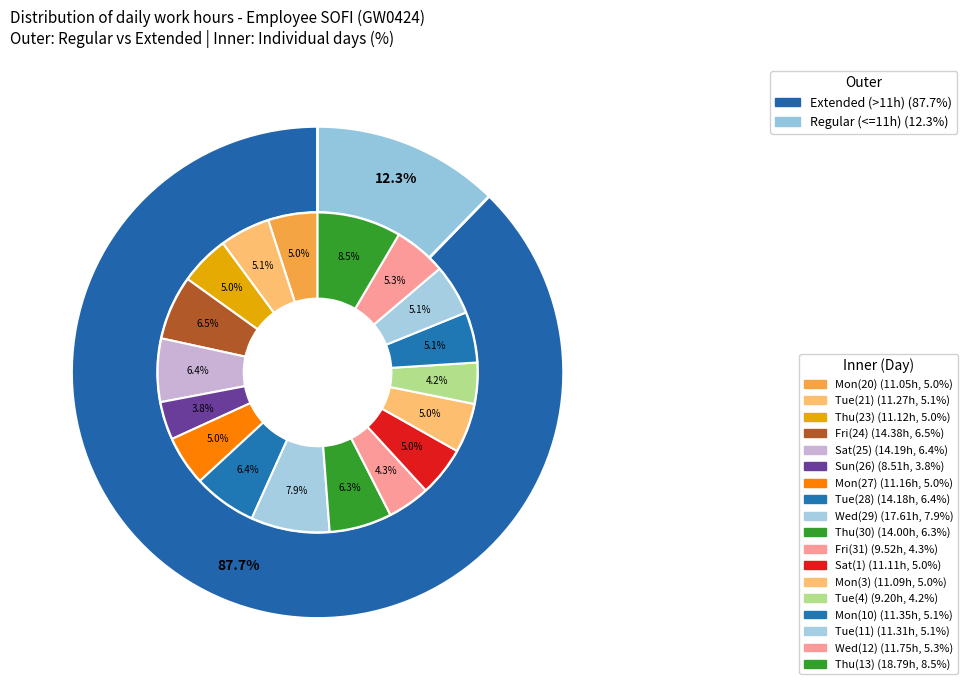

True or false: 11 accounts for 5% of the total.

True